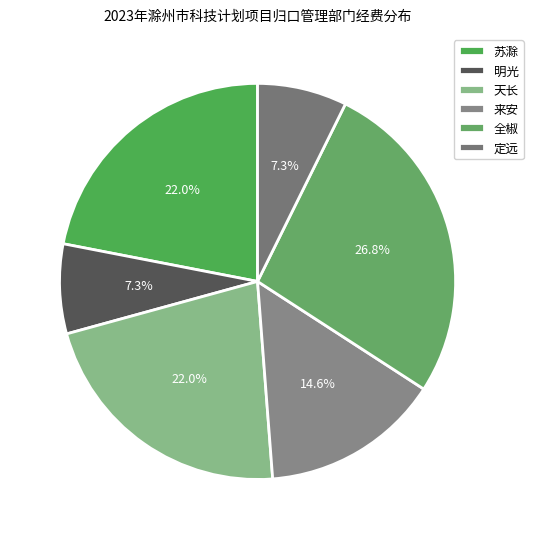

How many slices are in this pie chart?

6